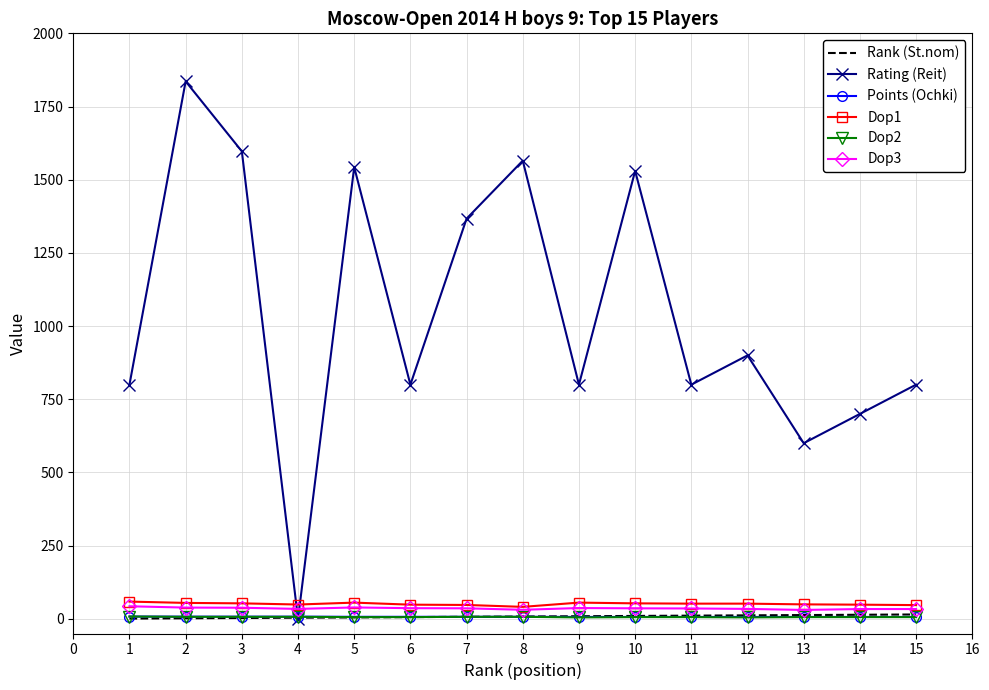

How many interior local peaks does the Rating (Reit) series have?

5